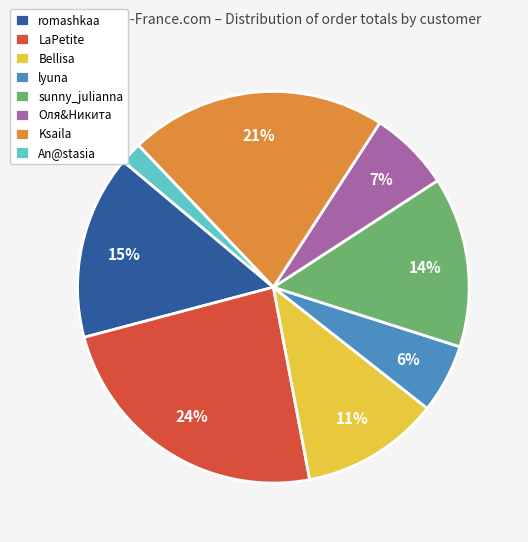

Is there any slice that represents more than half of the pie?

No